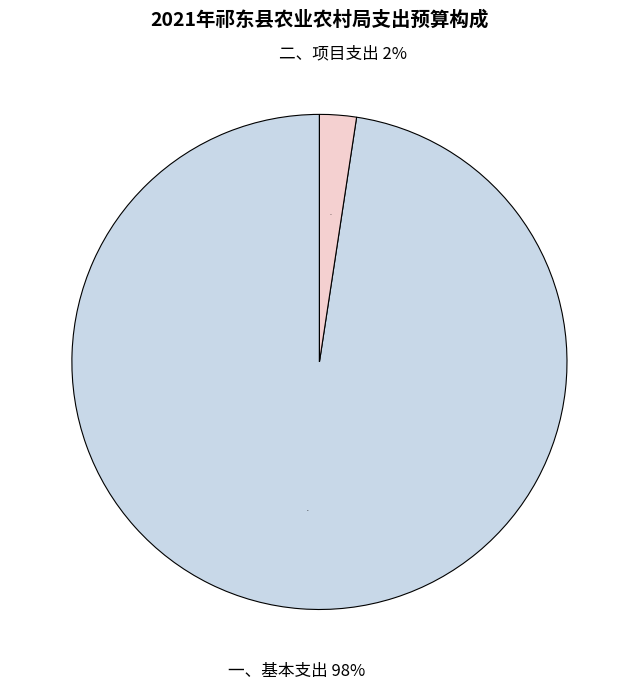

Which category has the smallest portion of the pie?

二、项目支出